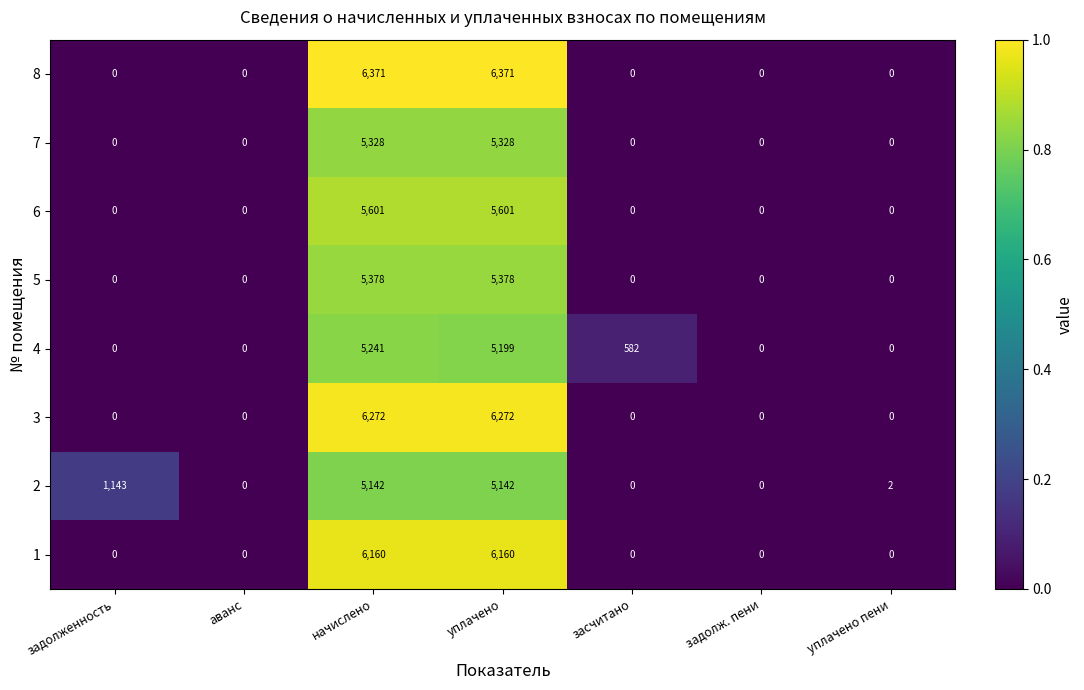

What is the maximum value for 2?

5142